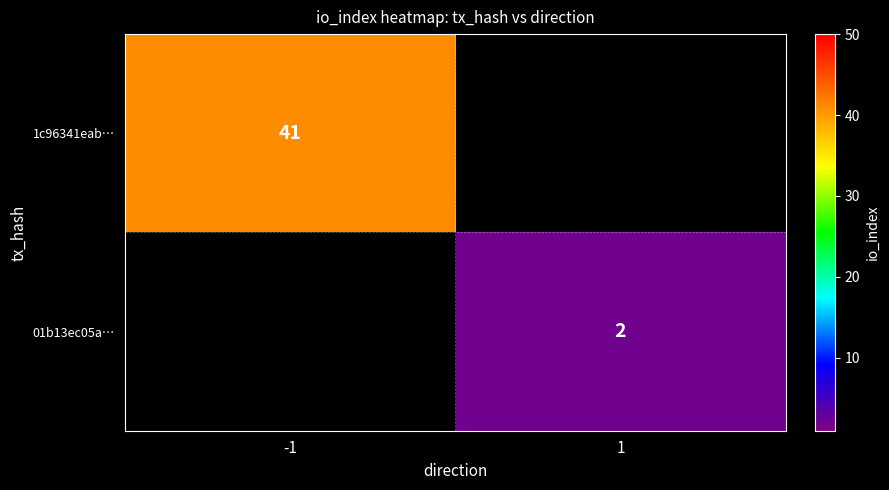

Is the value of 01b13ec05a… at 1 greater than the value of 1c96341eab… at -1?

No